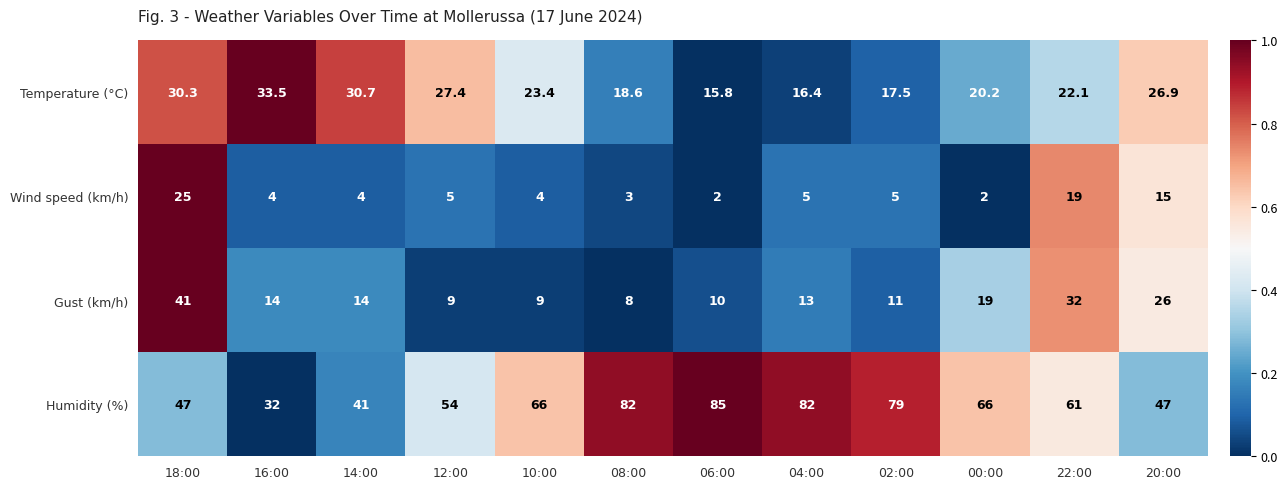

Is the value of Wind speed (km/h) at 18:00 greater than the value of Humidity (%) at 22:00?

No